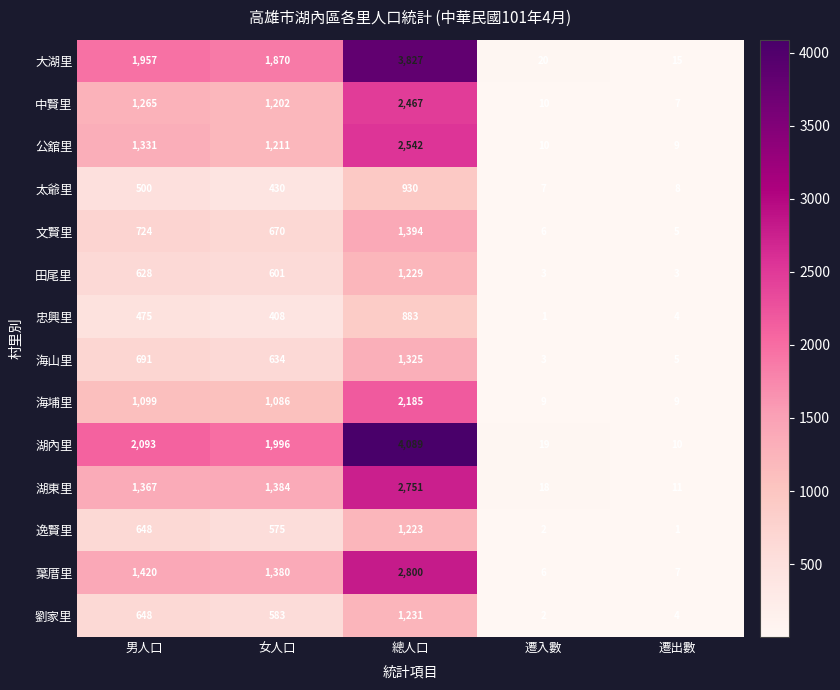

What is the difference between the 文賢里 values at 女人口 and 遷入數?

664